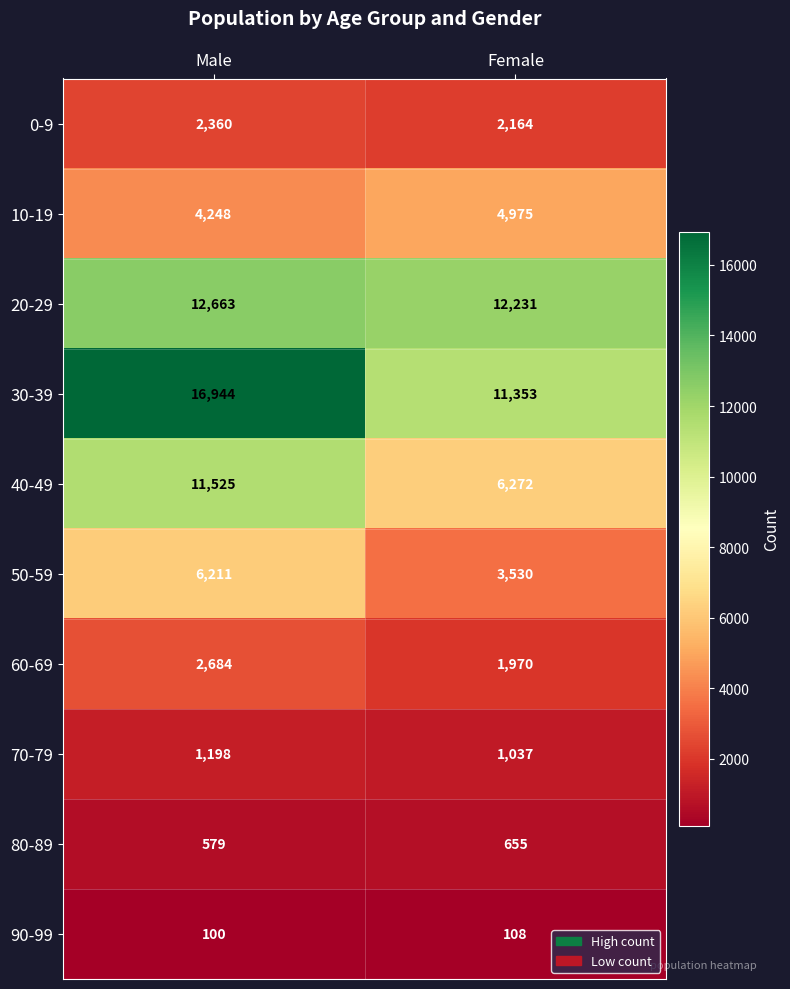

List the labels in order of 0-9 value, largest first.

Male, Female